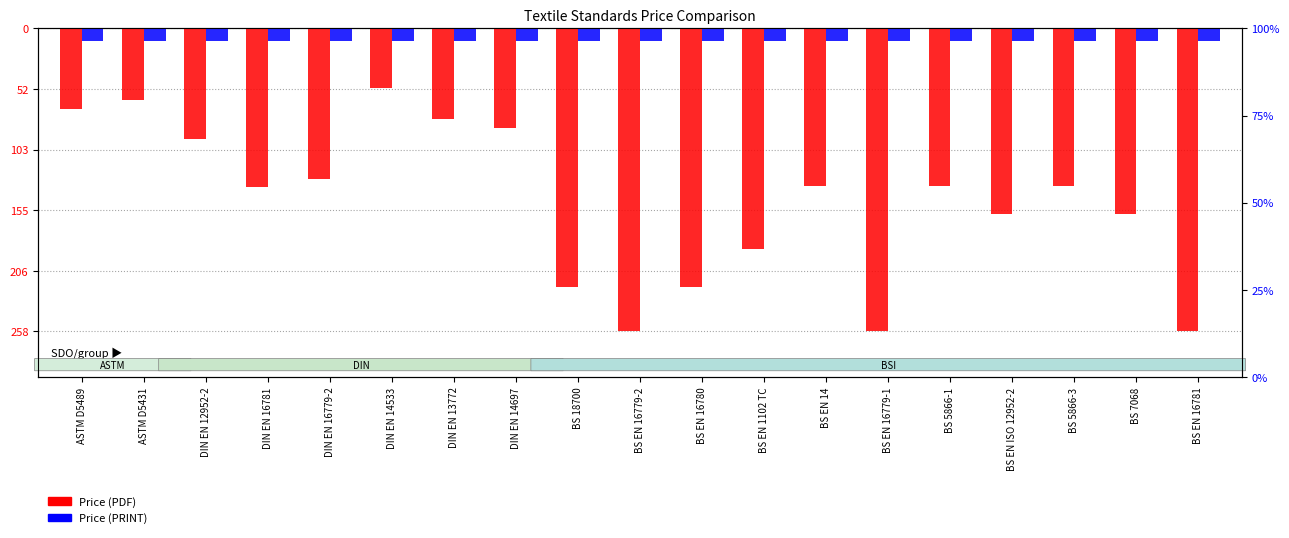

Is it true that Price (PRINT) equals -10.3 at BS 7068?

True